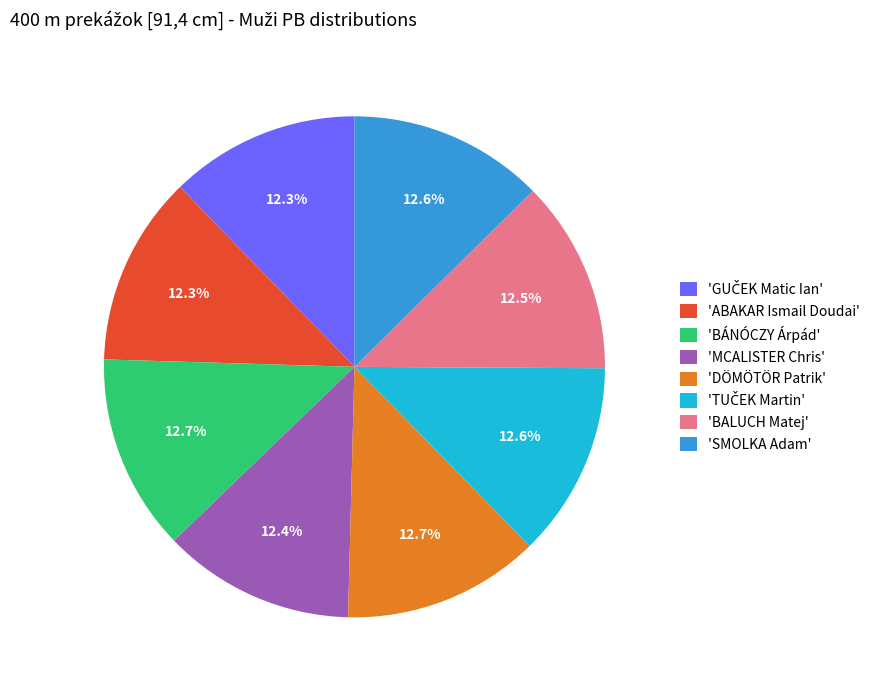

Does 'SMOLKA Adam' account for over 50% of the chart?

No